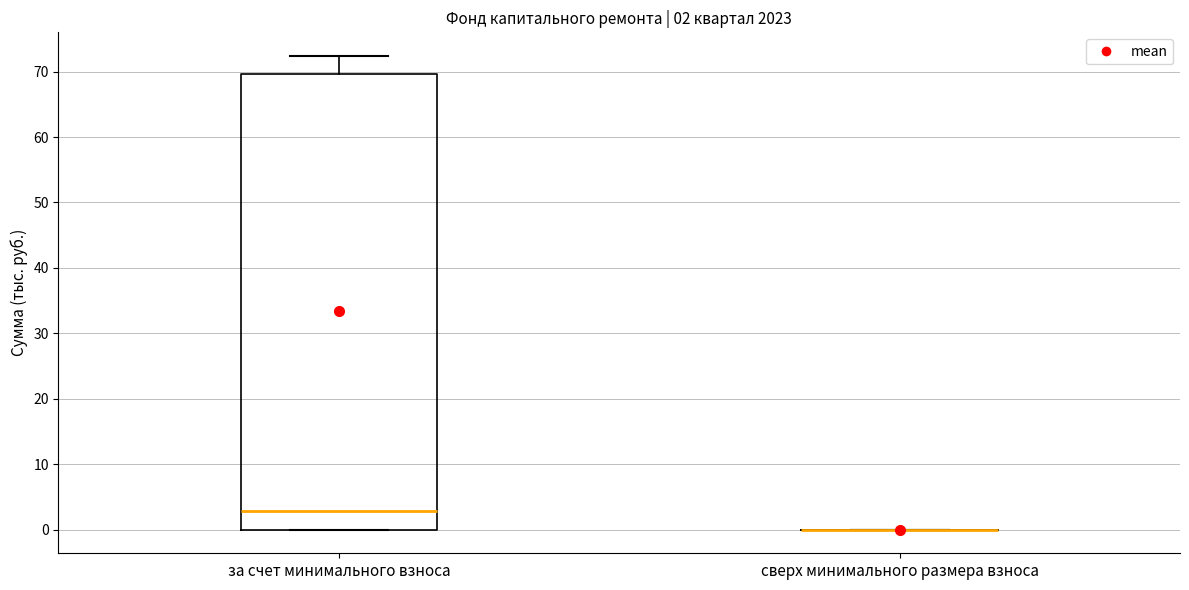

Which box is the tallest, from its lower edge to its upper edge?

за счет минимального взноса